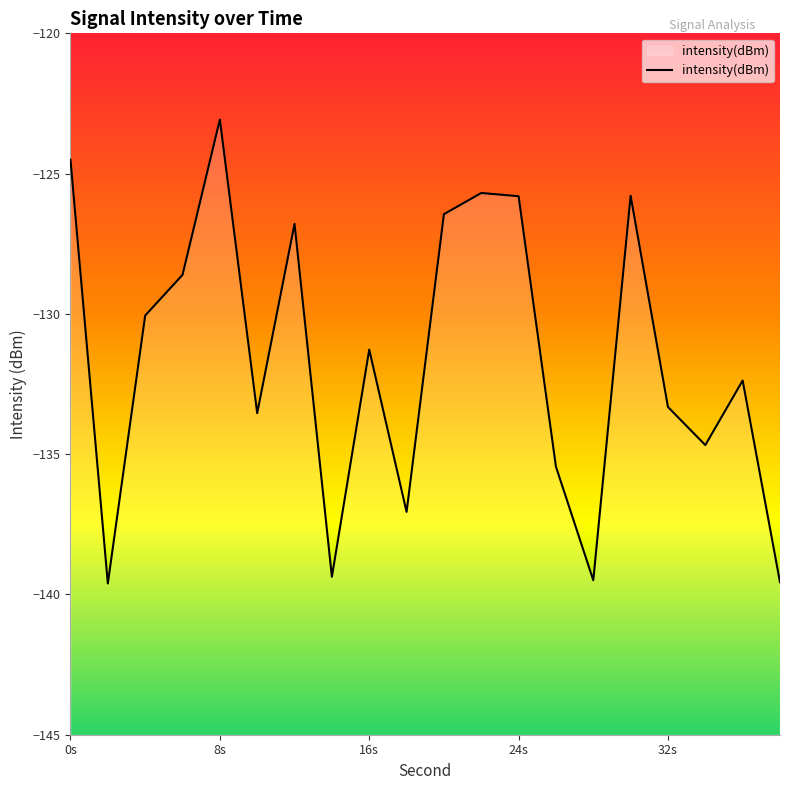

At which category does the data reach its first local peak?

8s